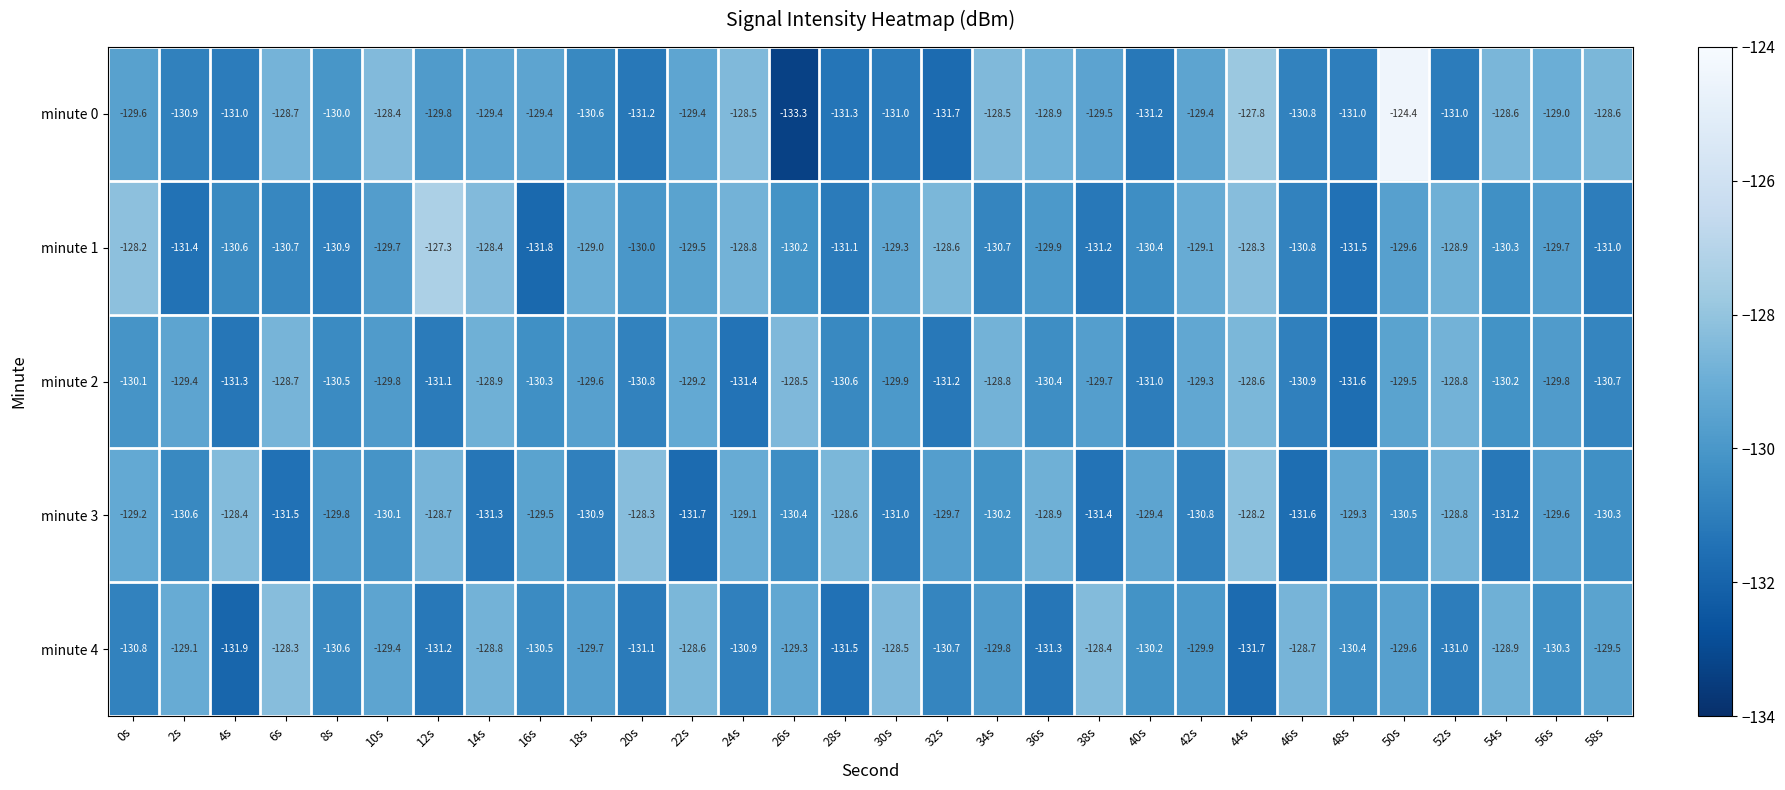

The value of minute 1 at 18s is -212.6. True or false?

False